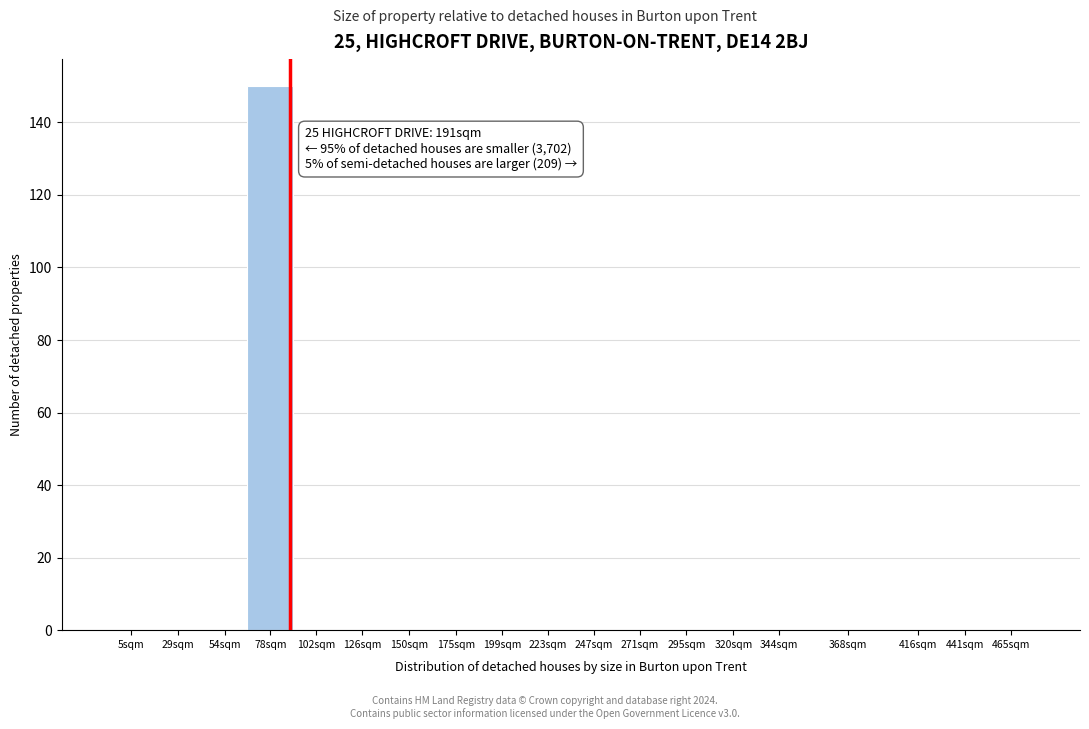

Reading left to right, extract all data points from this chart.

5sqm=0	29sqm=0	54sqm=0	78sqm=150	102sqm=0	126sqm=0	150sqm=0	175sqm=0	199sqm=0	223sqm=0	247sqm=0	271sqm=0	295sqm=0	320sqm=0	344sqm=0	368sqm=0	416sqm=0	441sqm=0	465sqm=0